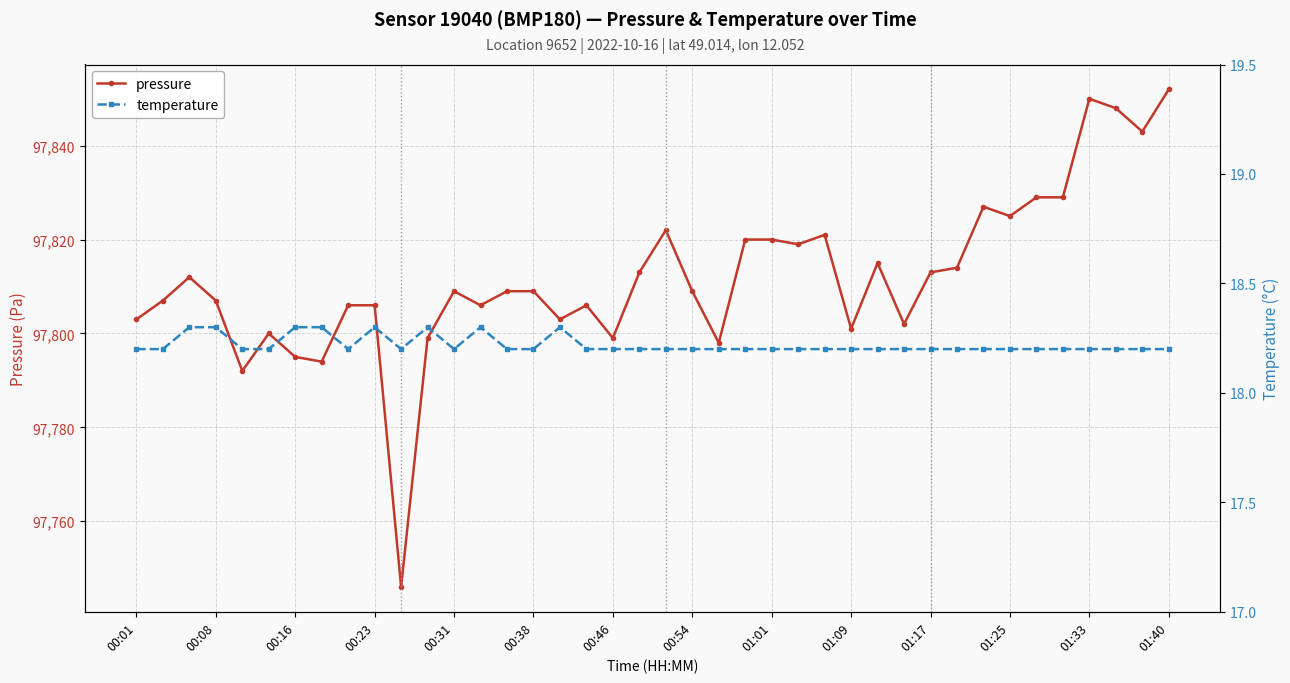

What is the difference between the maximum and minimum values in the temperature series?

0.1